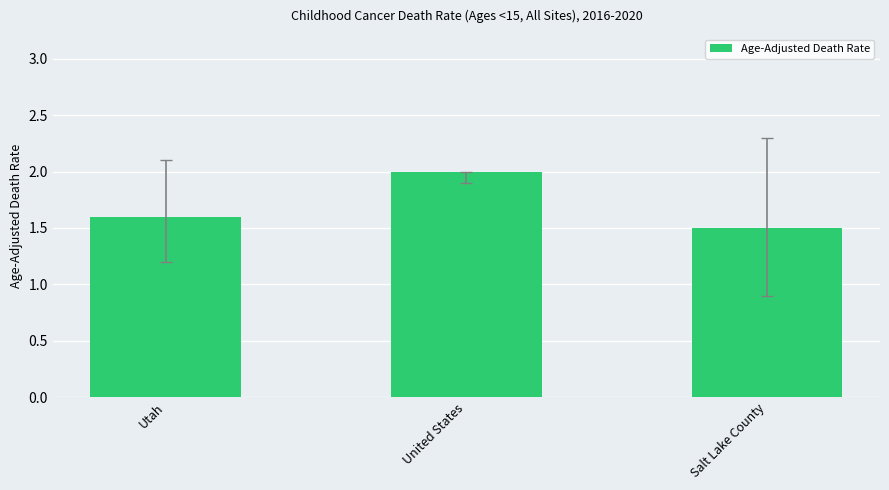

Reading left to right, list all the values displayed in this chart.

Utah=1.6	United States=2.0	Salt Lake County=1.5